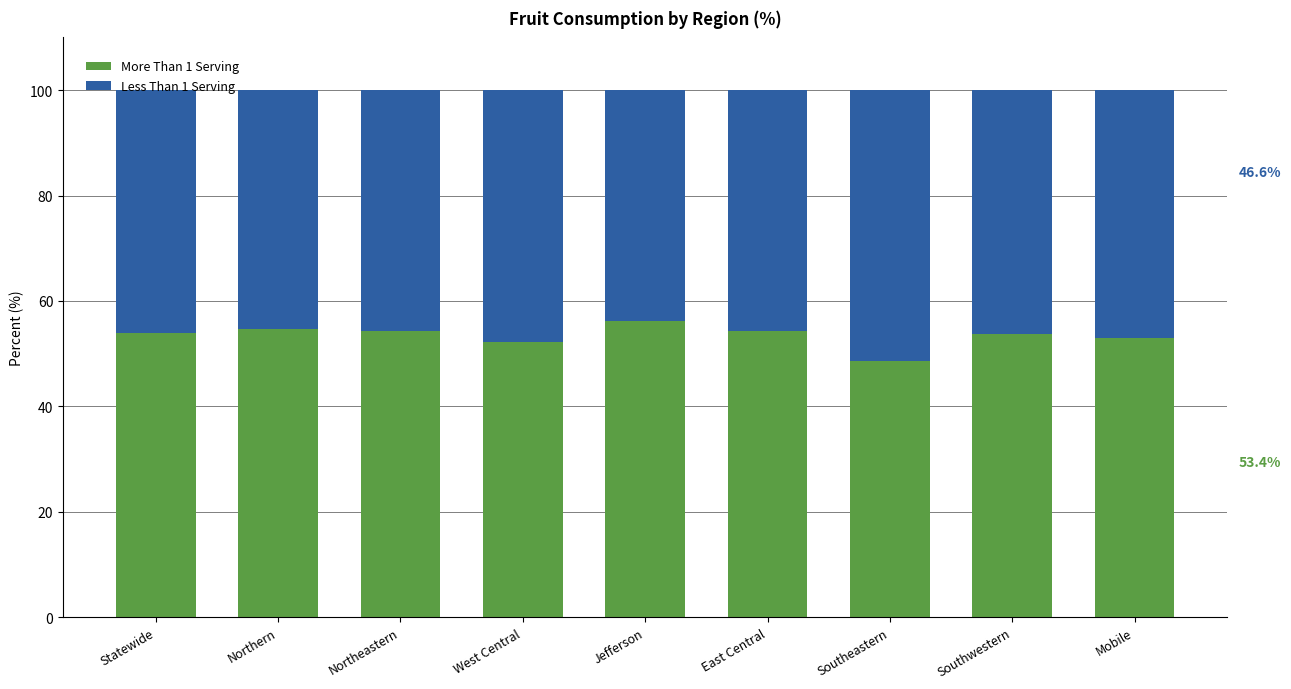

How many bars are there in total?

9